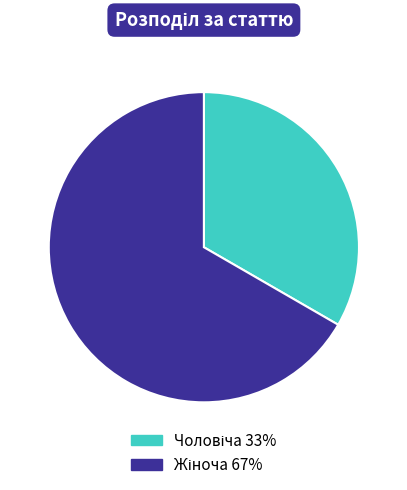

How many slices are in this pie chart?

2